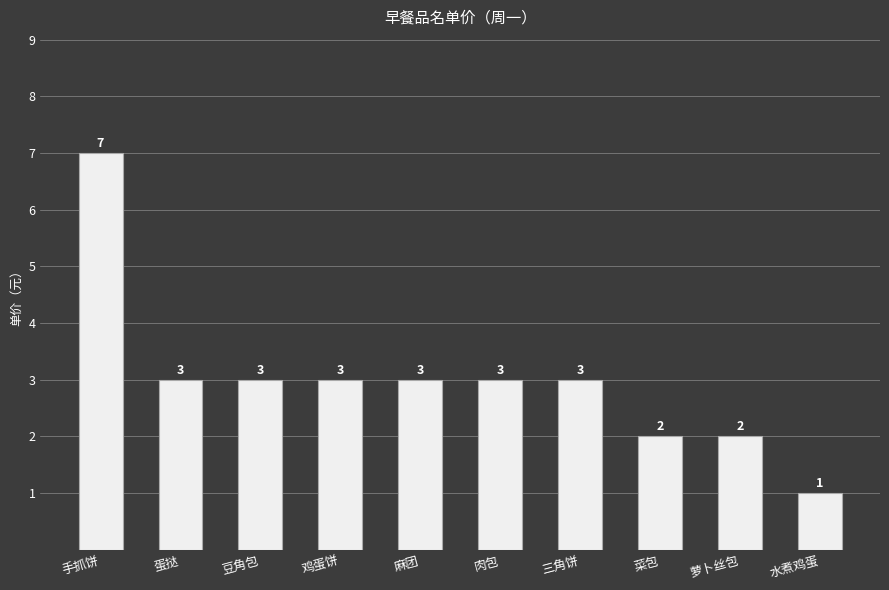

Count the values in the range 2 to 3.

8